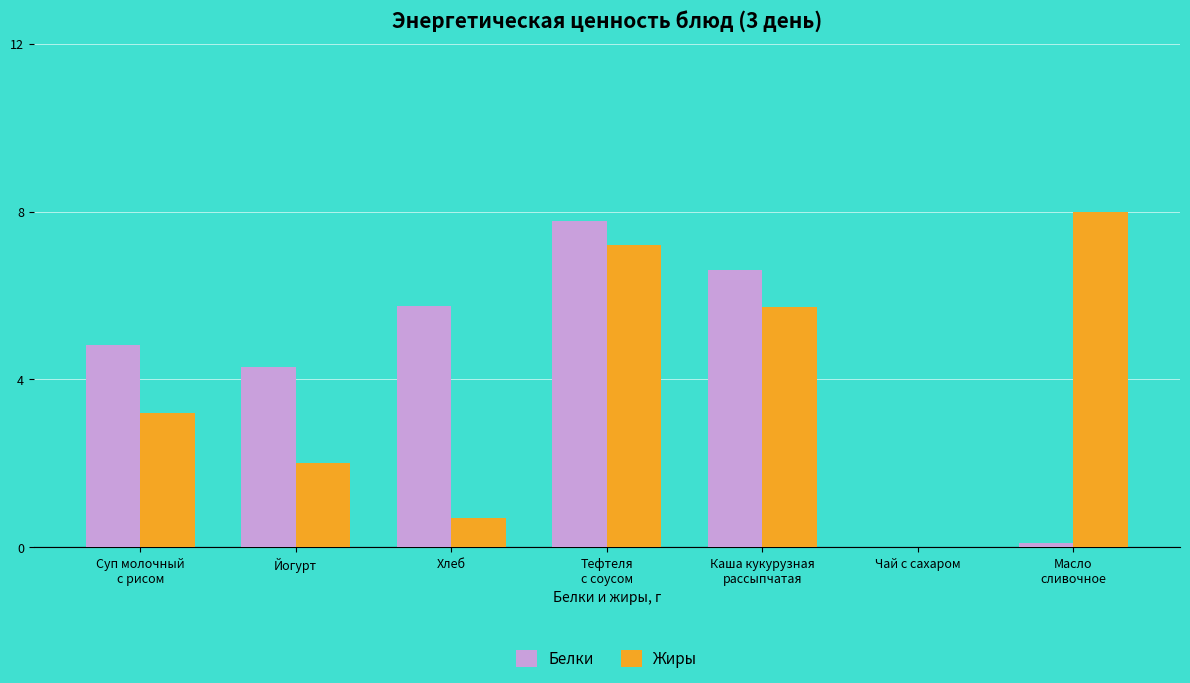

What is the sum of the Белки values at Суп молочный
с рисом and Чай с сахаром?

4.8